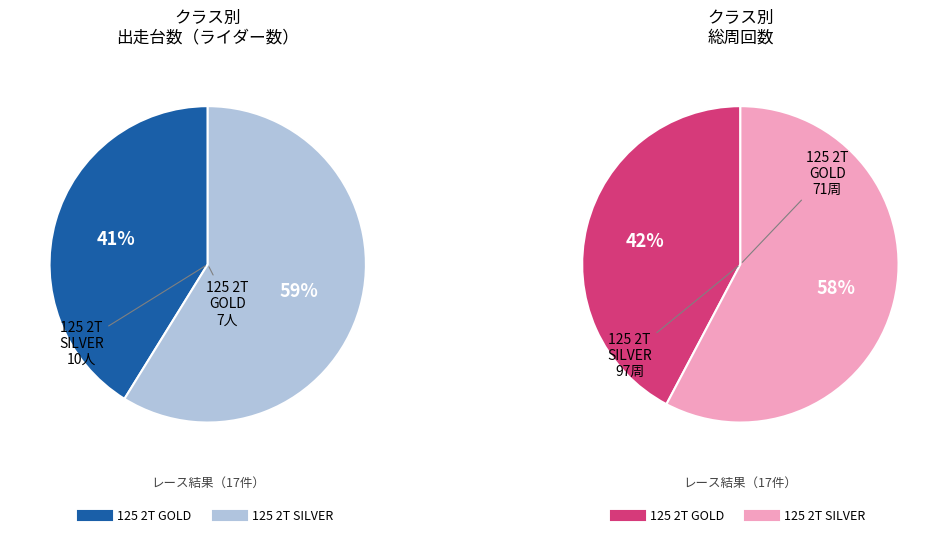

To the nearest percent, what is the average slice percentage?

50%